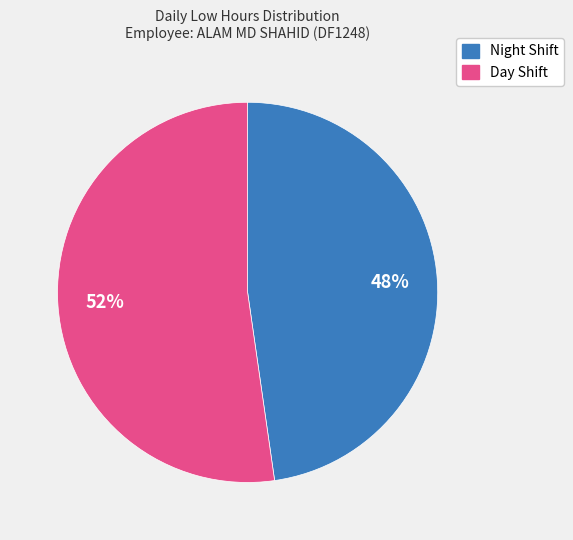

Rank the categories by value from highest to lowest.

Day Shift, Night Shift